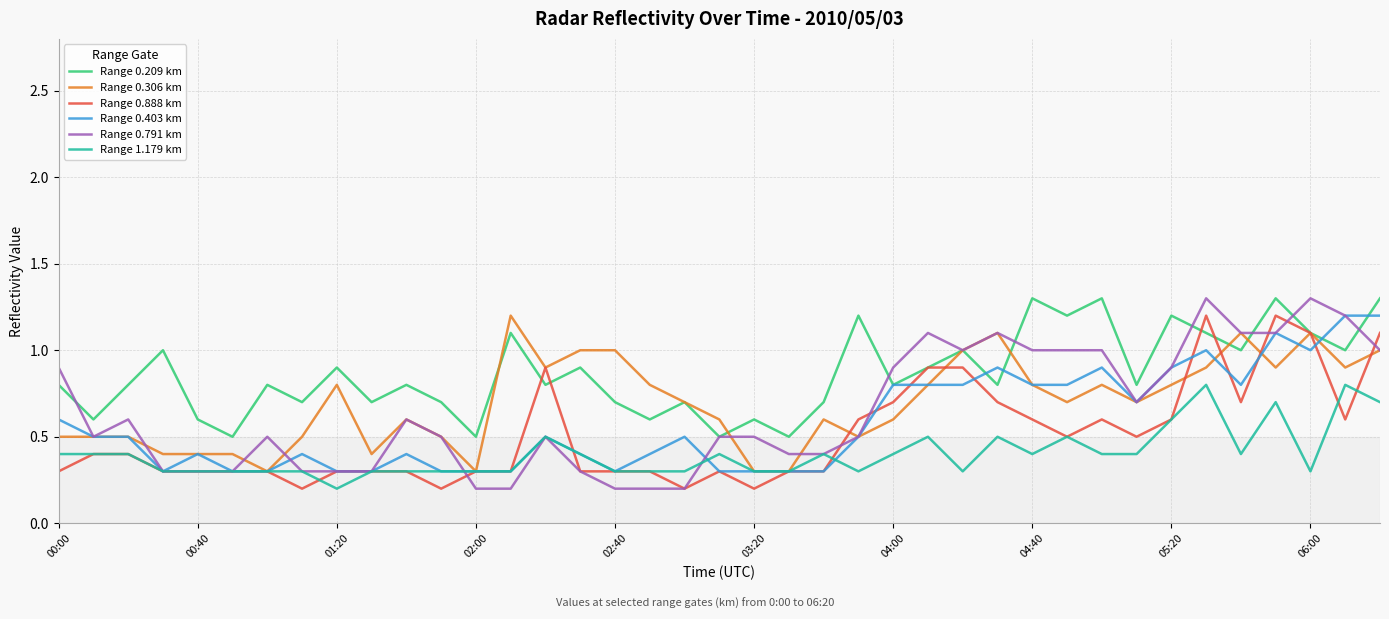

What is the greatest value displayed?

1.3